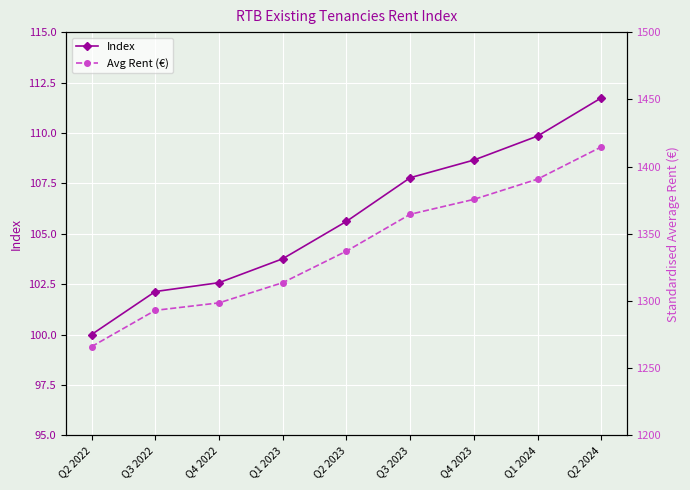

What position from the right is Q2 2024?

1